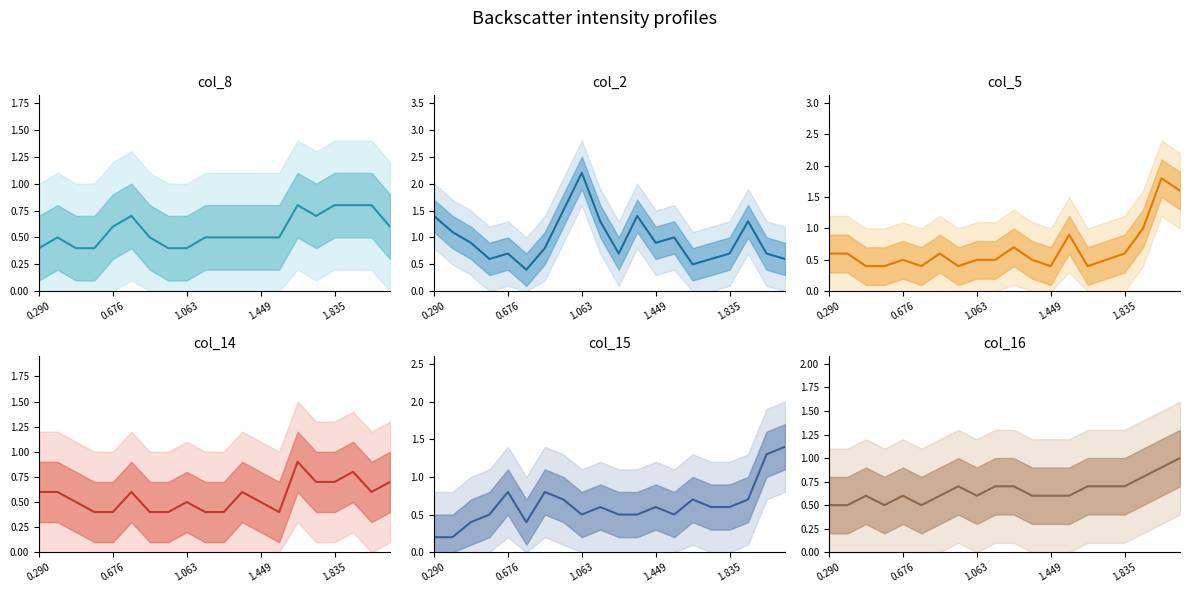

Does the chart display data point markers on the line(s)?

No